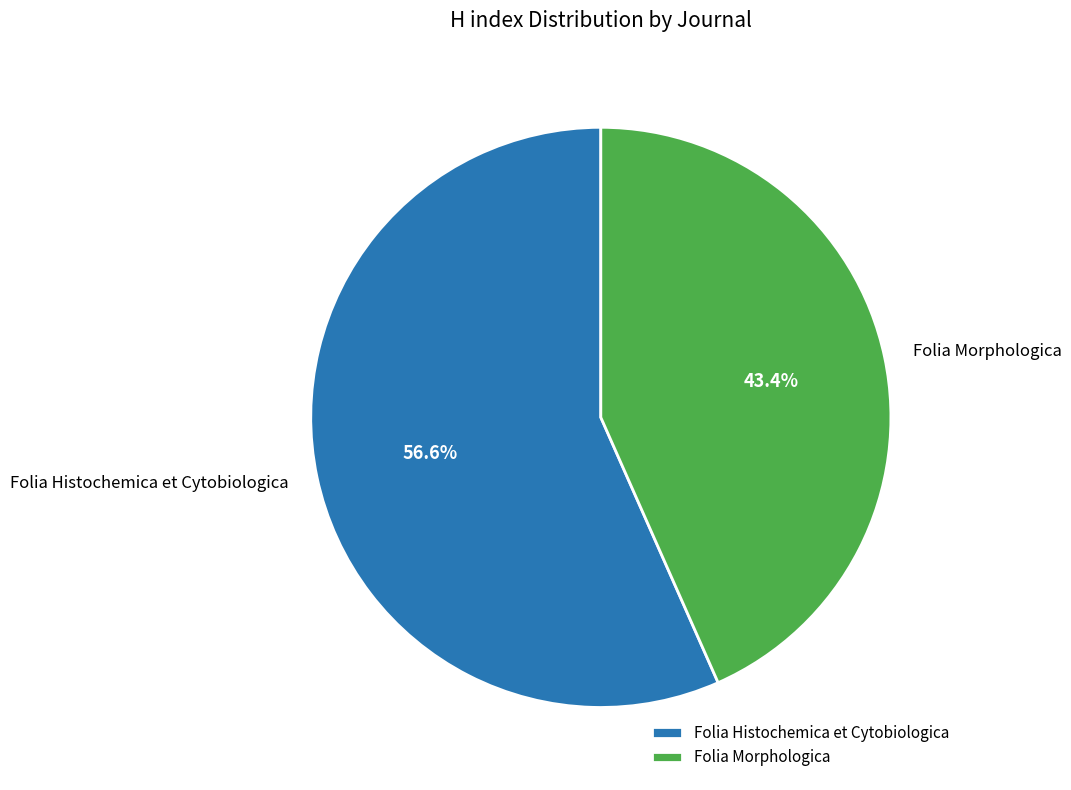

To the nearest percent, what is the average slice percentage?

50%